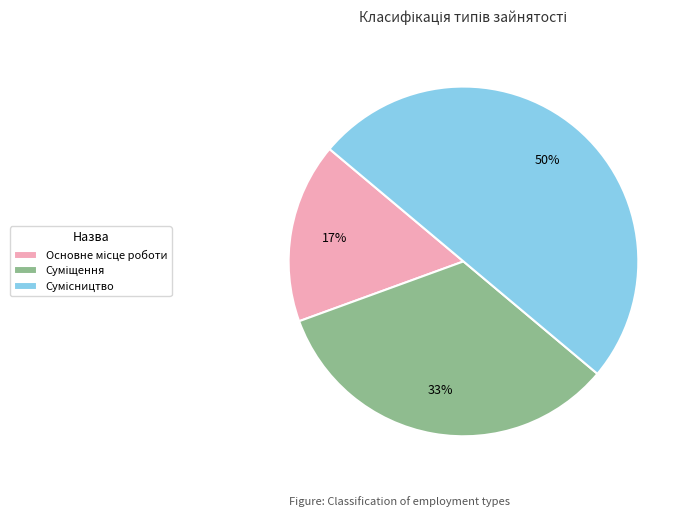

To the nearest percent, what is the average slice percentage?

33%